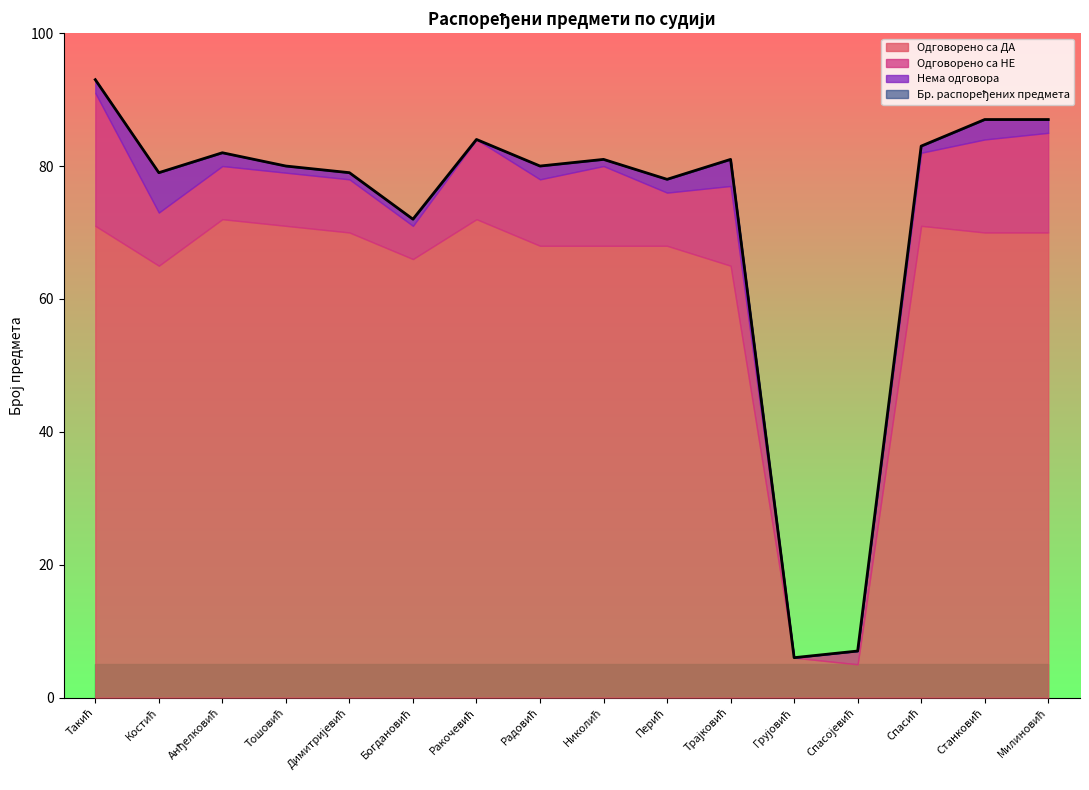

What is the sum of the Одговорено са ДА values at Богдановић and Трајковић?

131